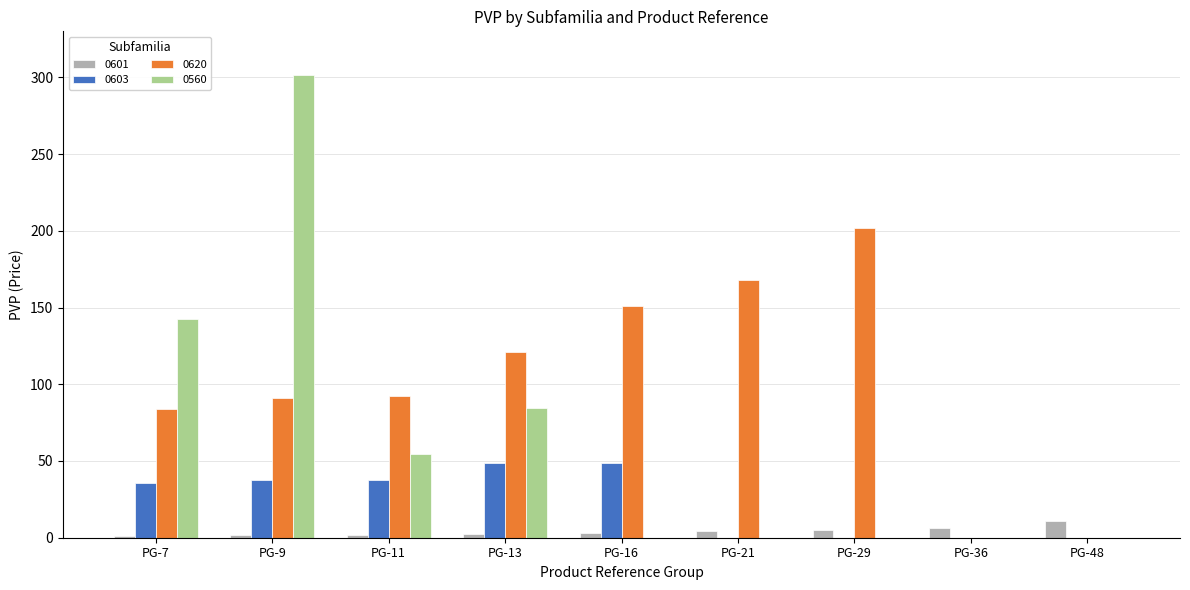

The 0601 series shows 1.4 at PG-7. True or false?

True